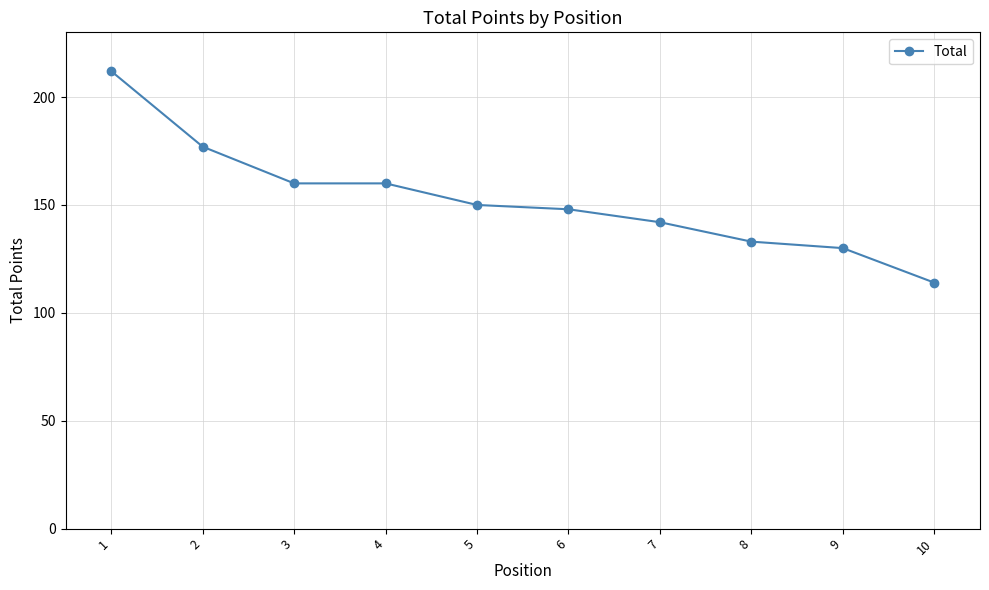

How many categories are shown in the chart?

10